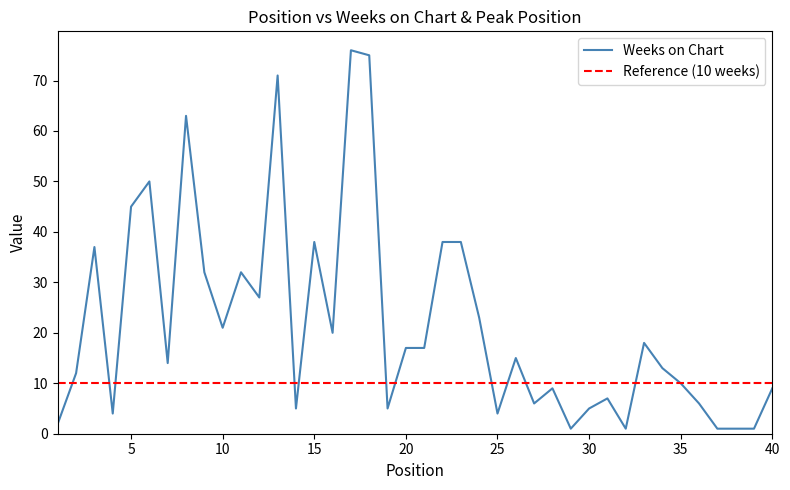

Between 32 and 30, which is larger?

30